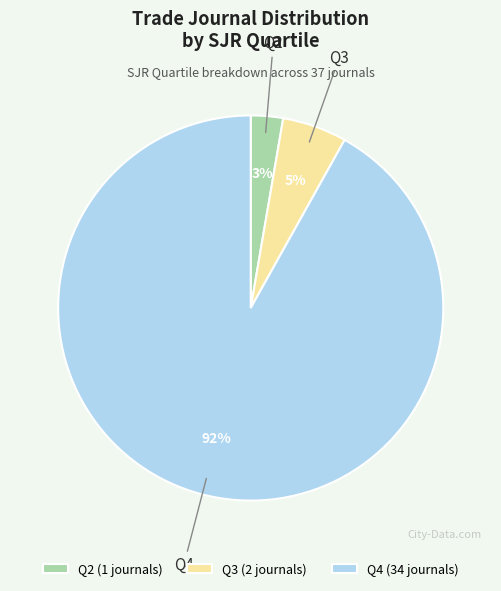

Between Q2 and Q3, which is larger?

Q3